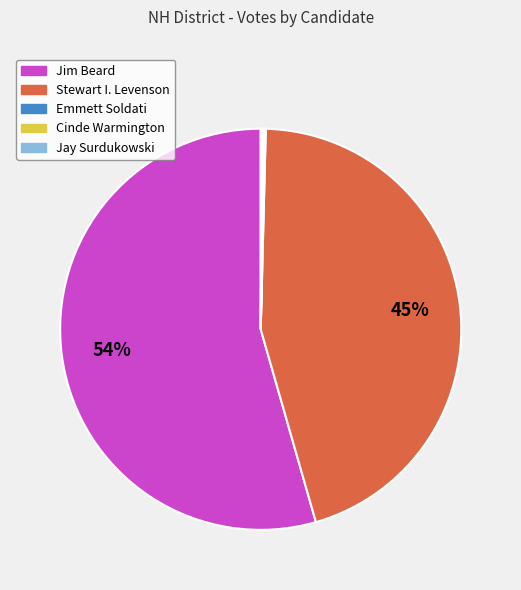

To the nearest percent, what is the average slice percentage?

20%